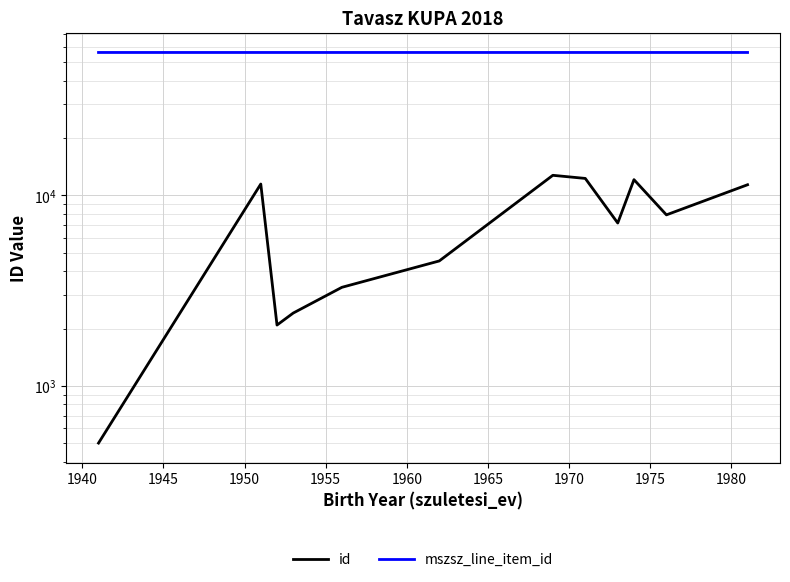

Does the chart display data point markers on the line(s)?

No